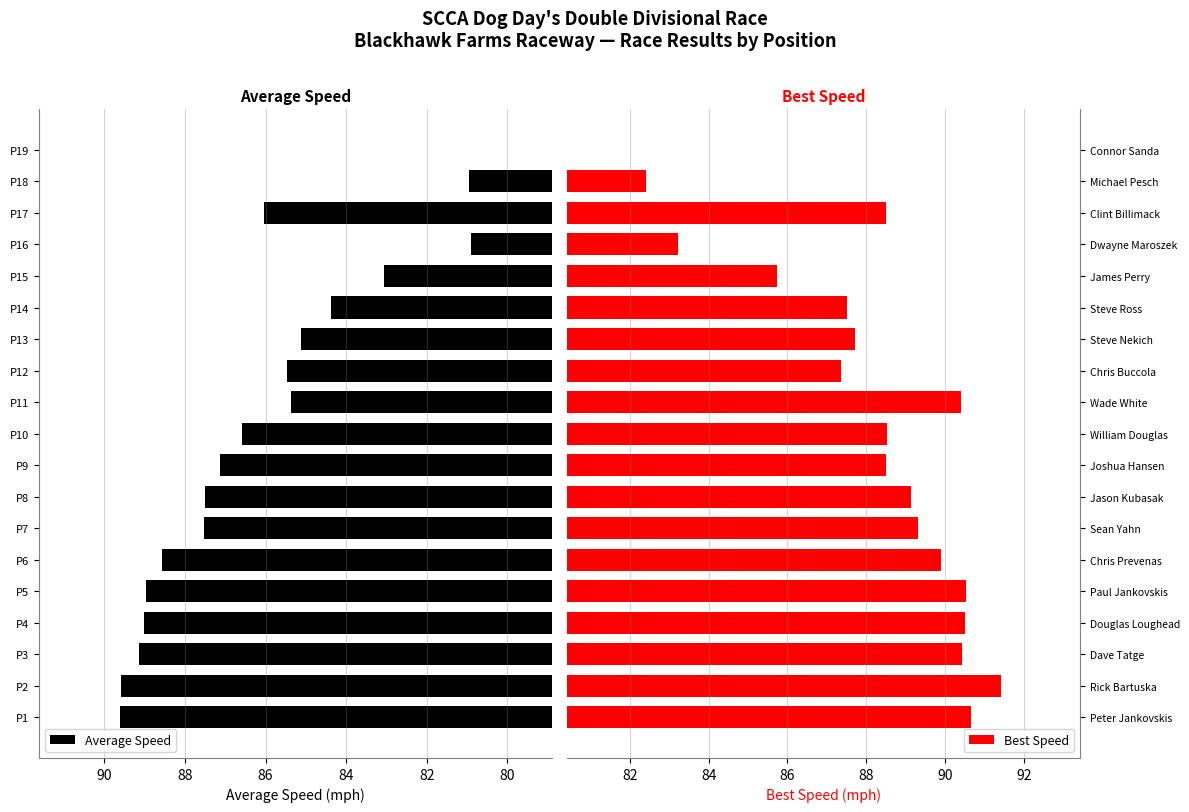

What is the total value across all series at 82?

179.6